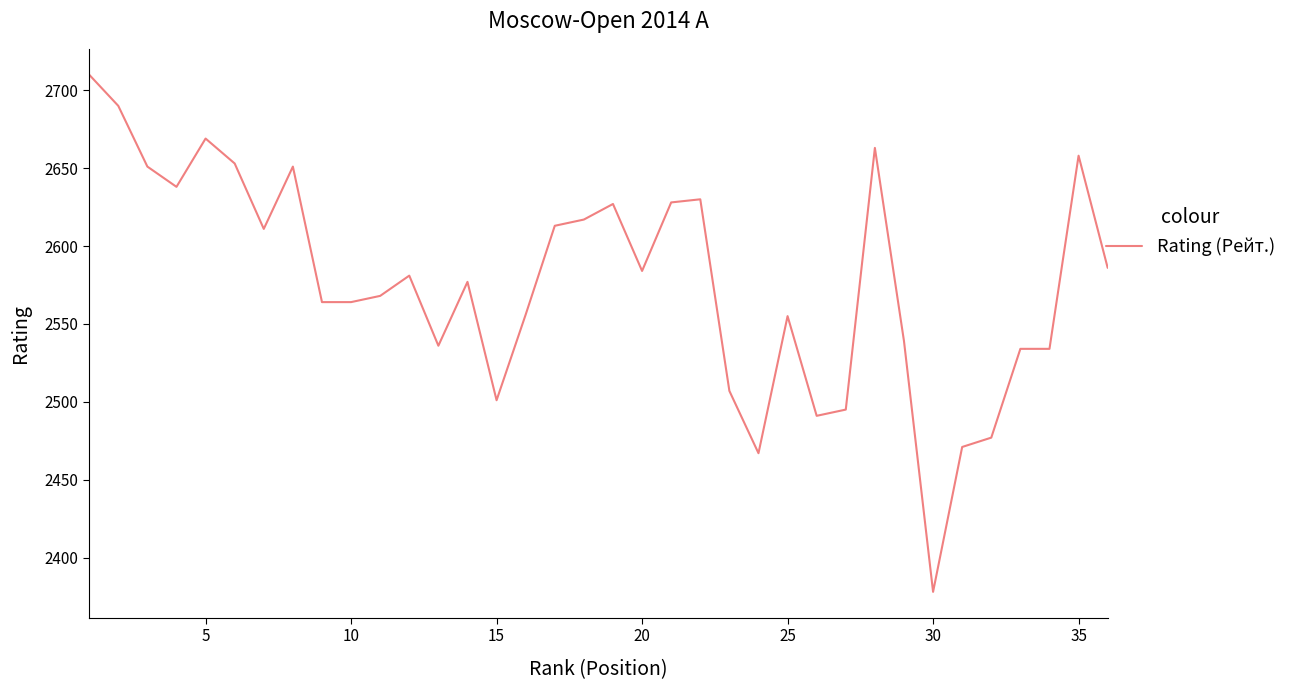

What is the difference between the maximum and minimum values?

332